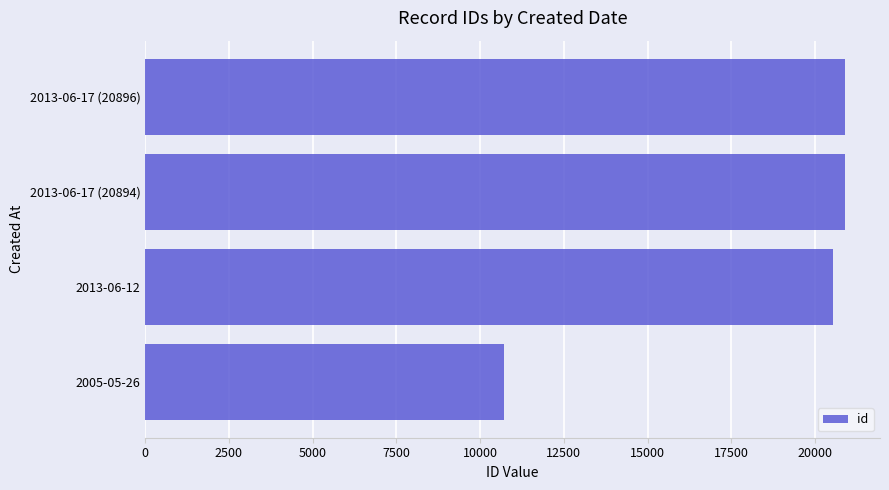

How many bars are there in total?

4